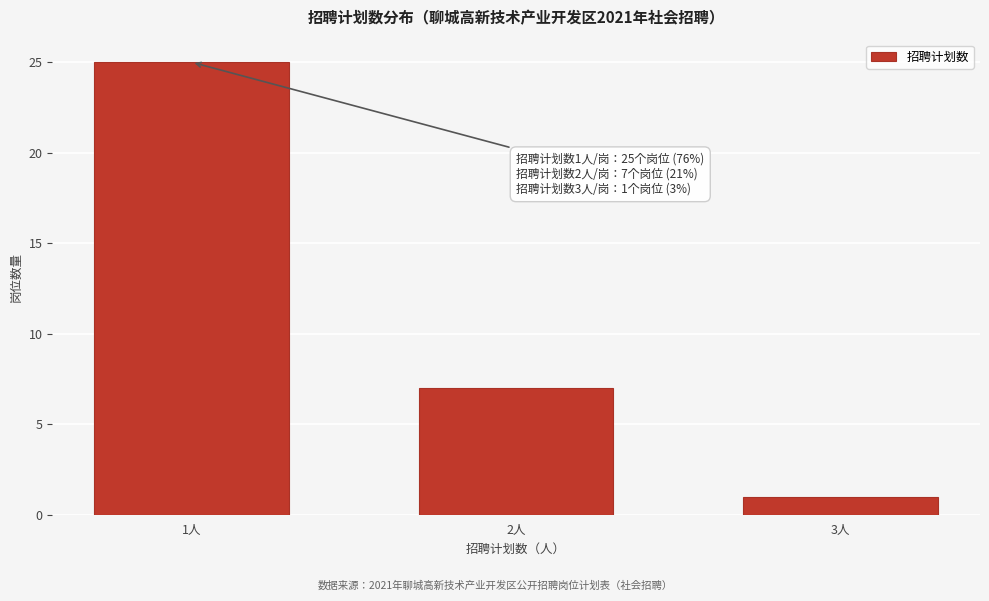

Reading left to right, transcribe all the data shown in this chart.

1人=25	2人=7	3人=1